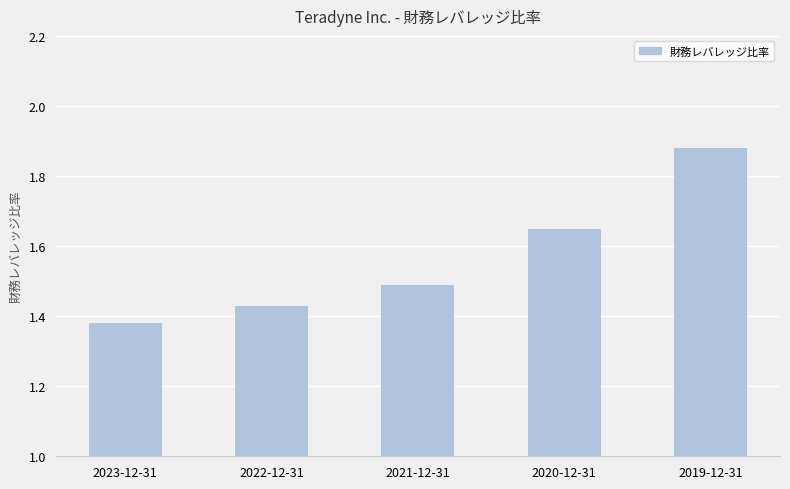

Where is the data nearest to the value 1?

2023-12-31